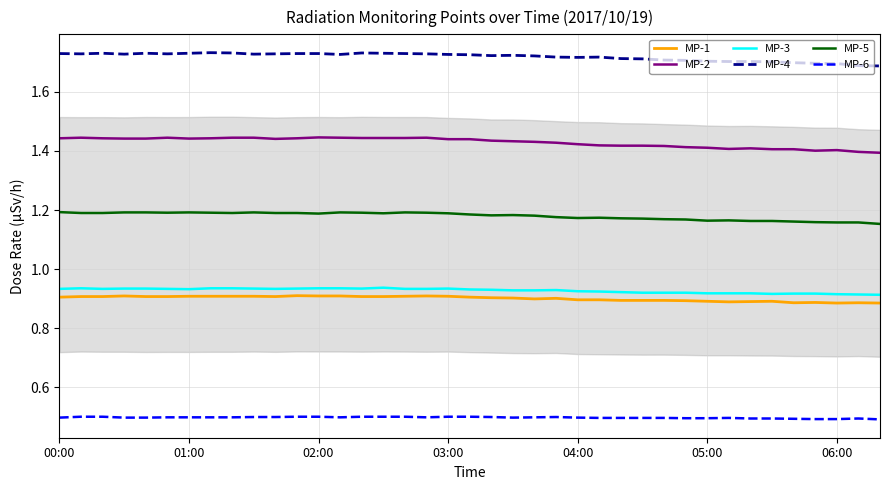

True or false: MP-2 and MP-5 cross at least once.

False